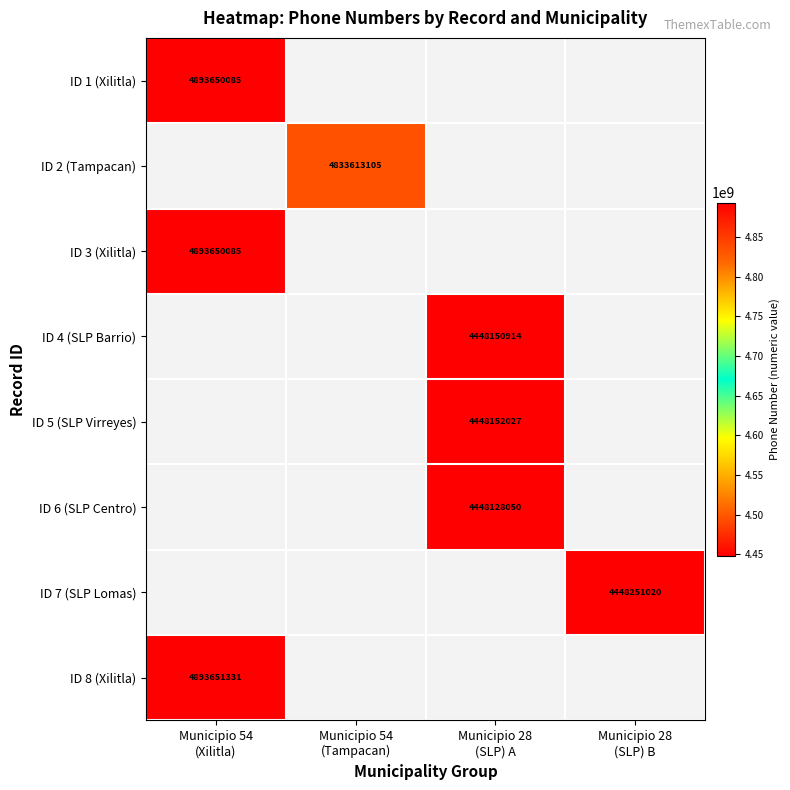

Which label corresponds to the smallest value in the chart?

Municipio 28
(SLP) A